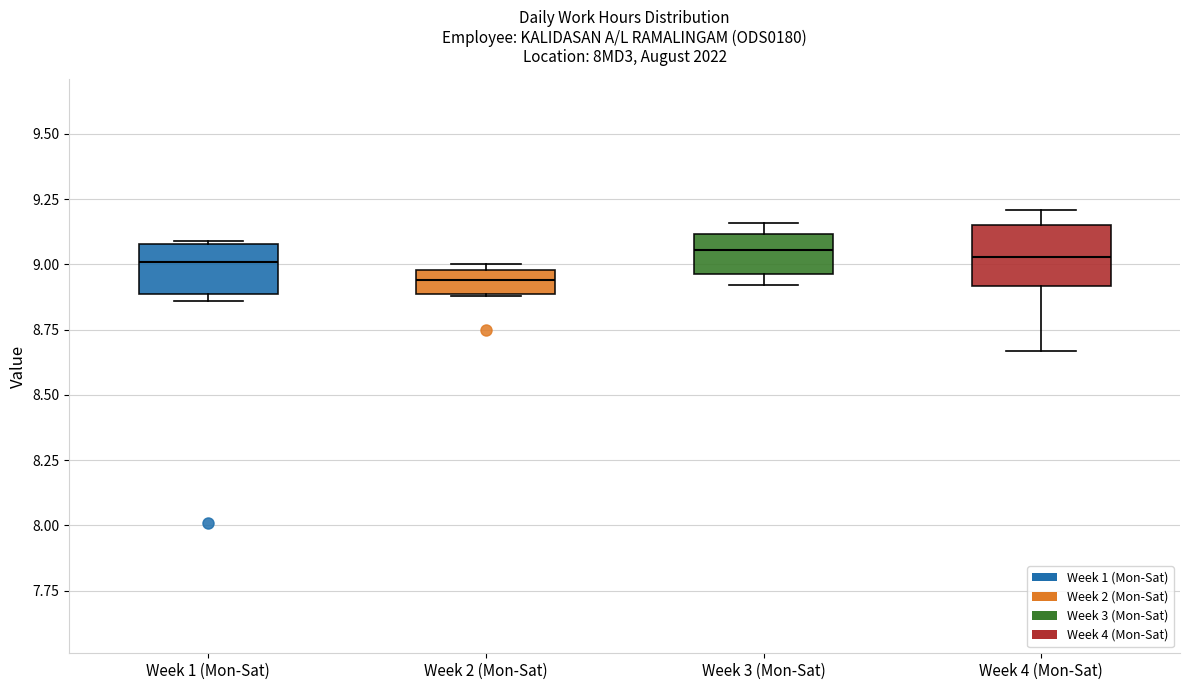

Reading left to right, transcribe this box plot: for each box, give where its median line is, the range the box spans, and where its two whiskers end, as read against the y-axis. The values are not printed on the chart, so give them approximately, as read against the axis.

Week 1 (Mon-Sat): median 9.00, box 8.90 to 9.10, whiskers 8.85 to 9.10
Week 2 (Mon-Sat): median 8.95, box 8.90 to 9.00, whiskers 8.90 to 9.00 (just above the box's upper edge)
Week 3 (Mon-Sat): median 9.05, box 8.95 to 9.10, whiskers 8.90 to 9.15
Week 4 (Mon-Sat): median 9.05, box 8.90 to 9.15, whiskers 8.65 to 9.20